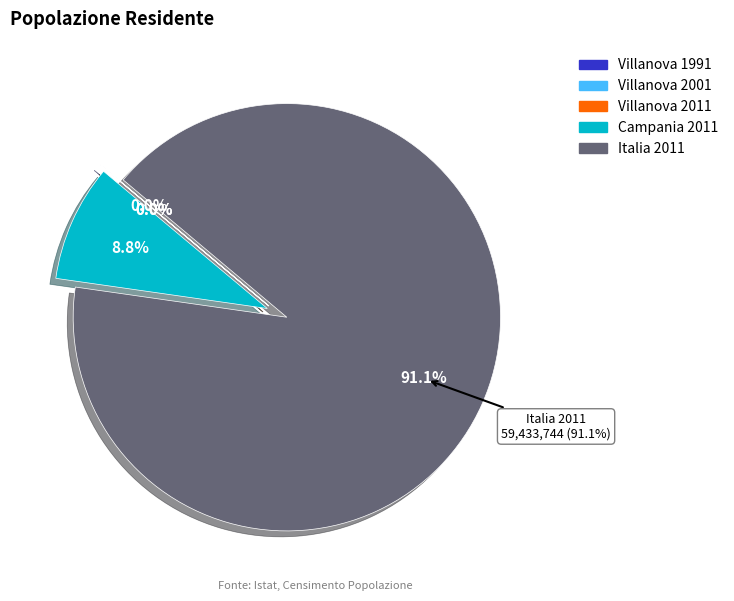

How many slices are in this pie chart?

5